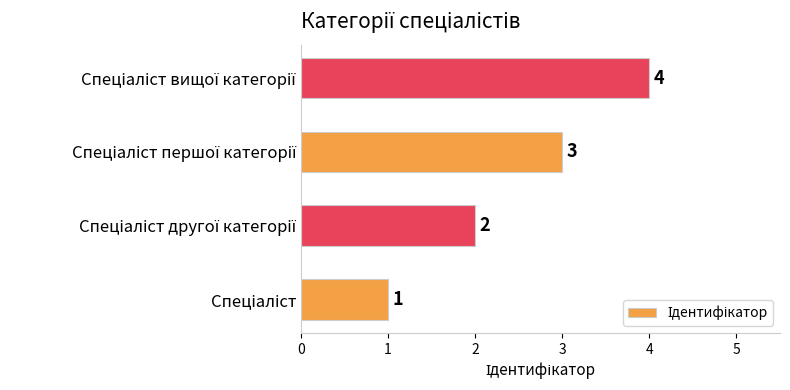

Are the bars grouped side by side (vs. stacked)?

No